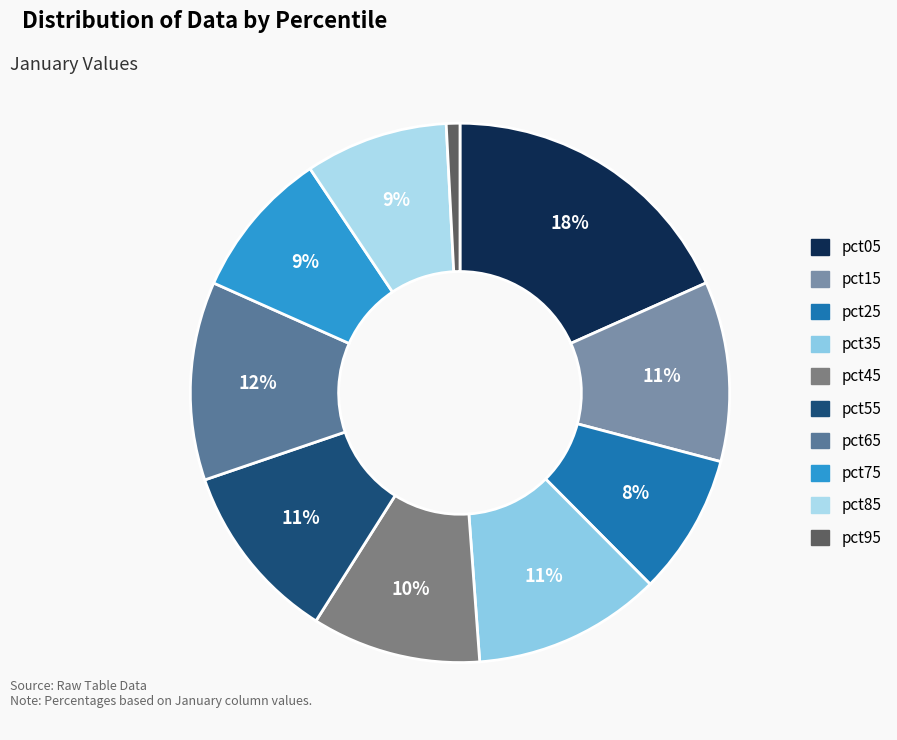

To the nearest percent, what portion does pct85 represent?

9%